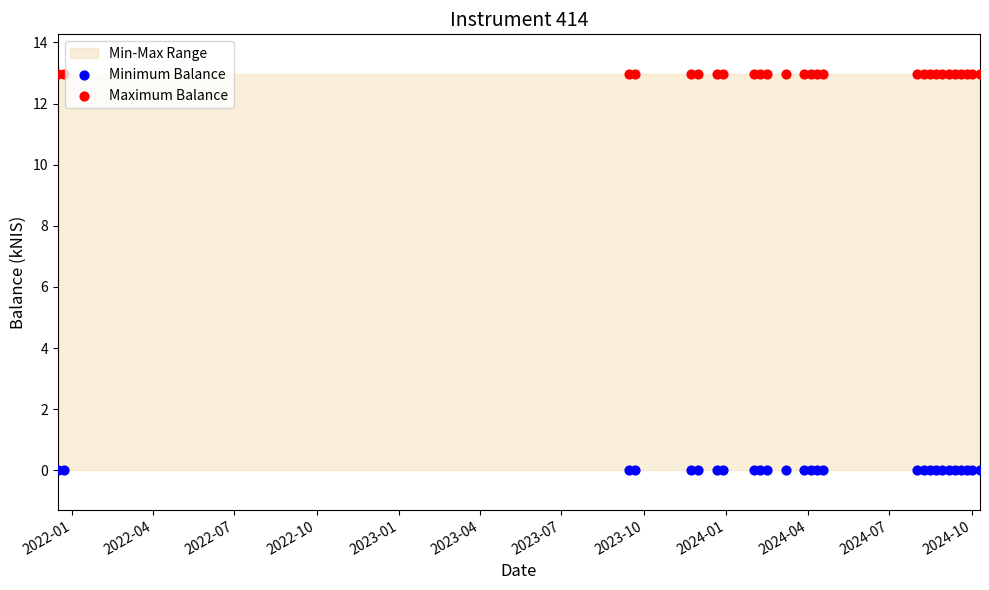

Which series reaches the minimum Y coordinate?

Minimum Balance